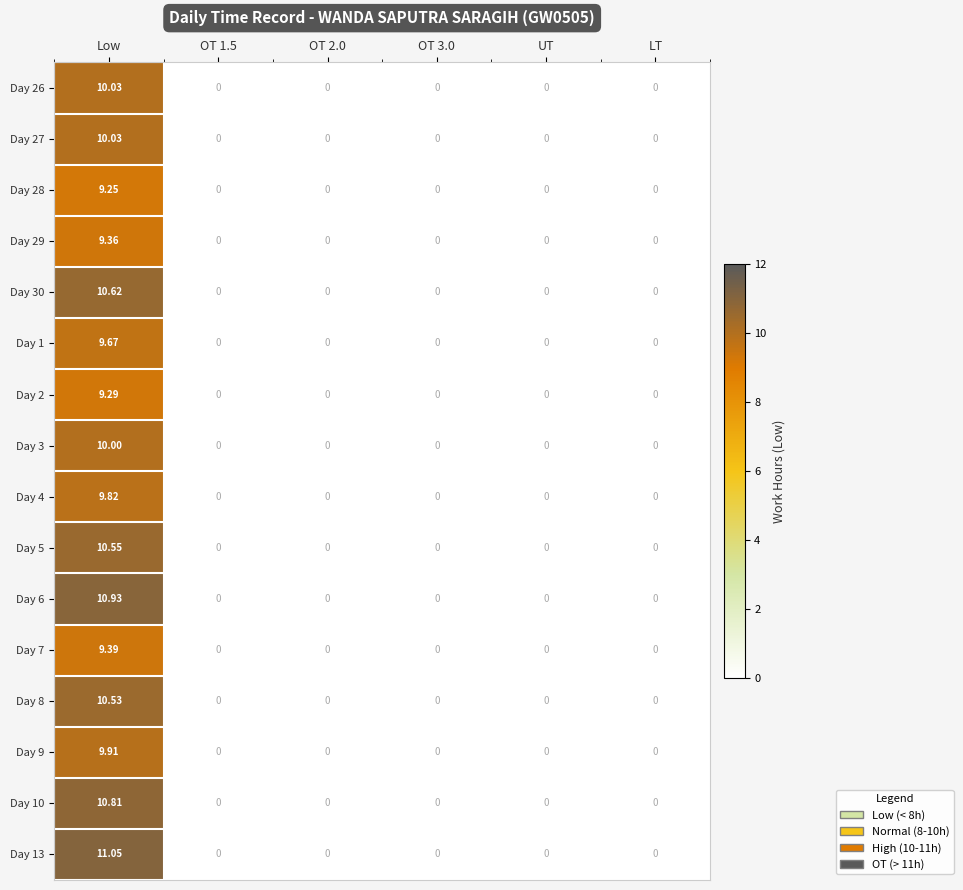

At which category is the sum across all series the highest?

Low